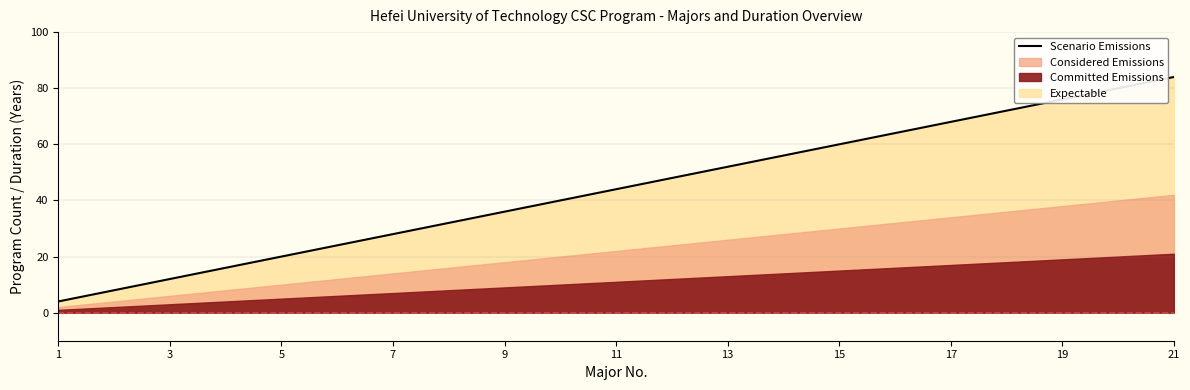

Is it true that Scenario Emissions equals 116 at 19?

False